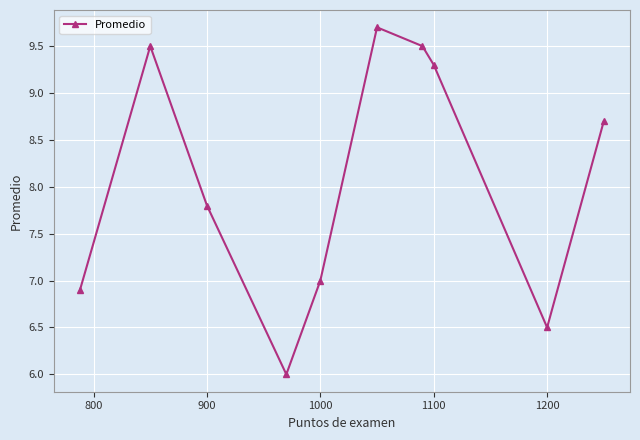

Reading left to right, list all the values displayed in this chart.

6.9	9.5	7.8	6.0	7.0	9.7	9.5	9.3	6.5	8.7